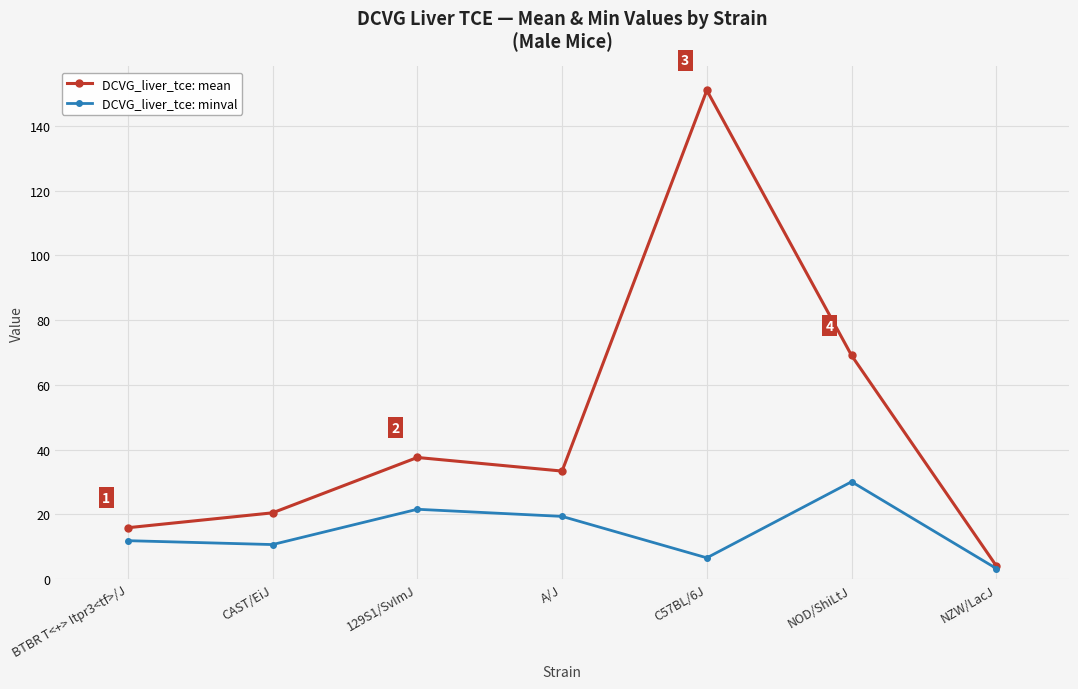

What position from the right is NZW/LacJ?

1